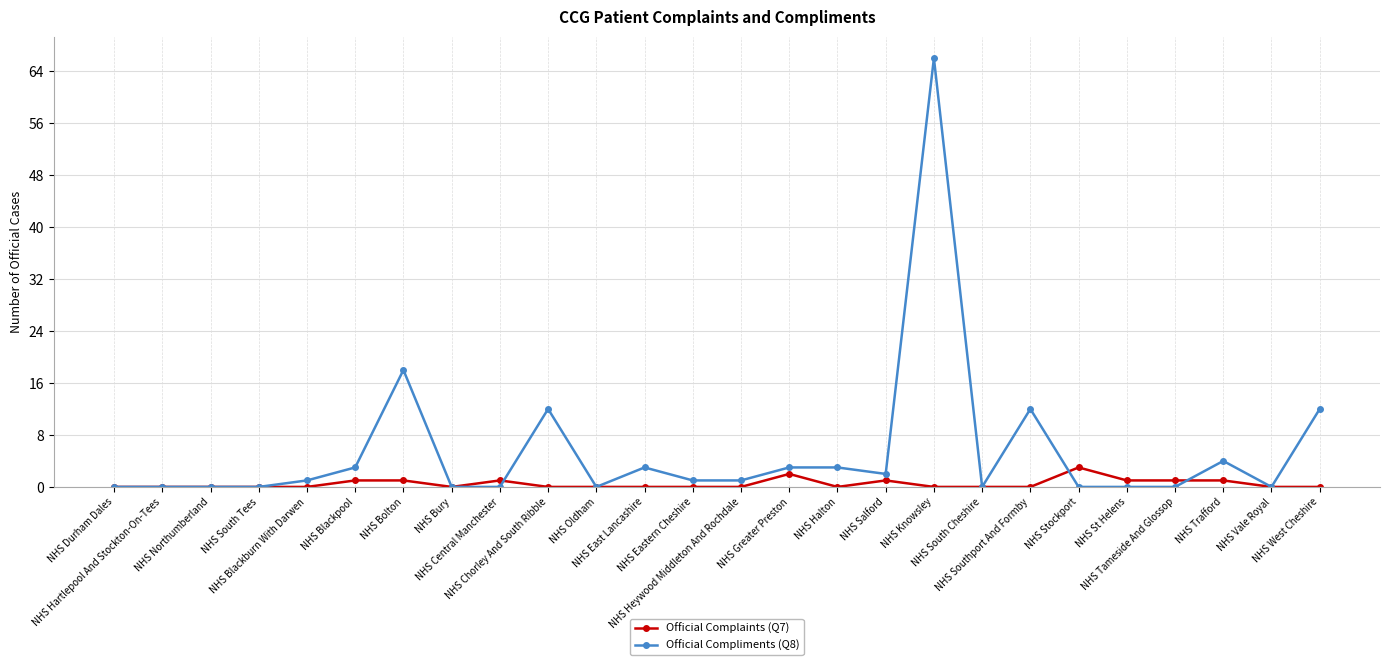

What position from the right is NHS Bury?

19